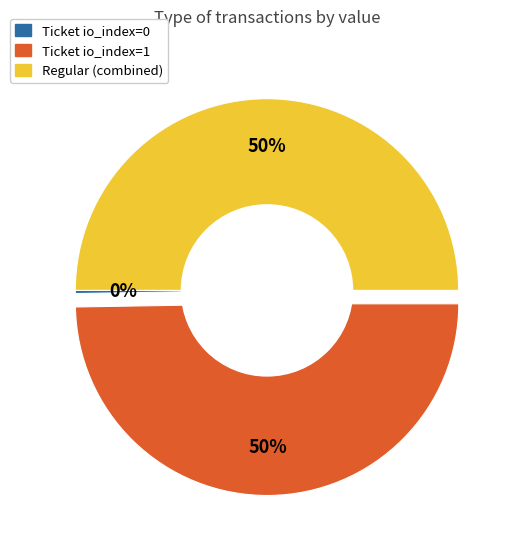

To the nearest percent, what is the average slice percentage?

33%